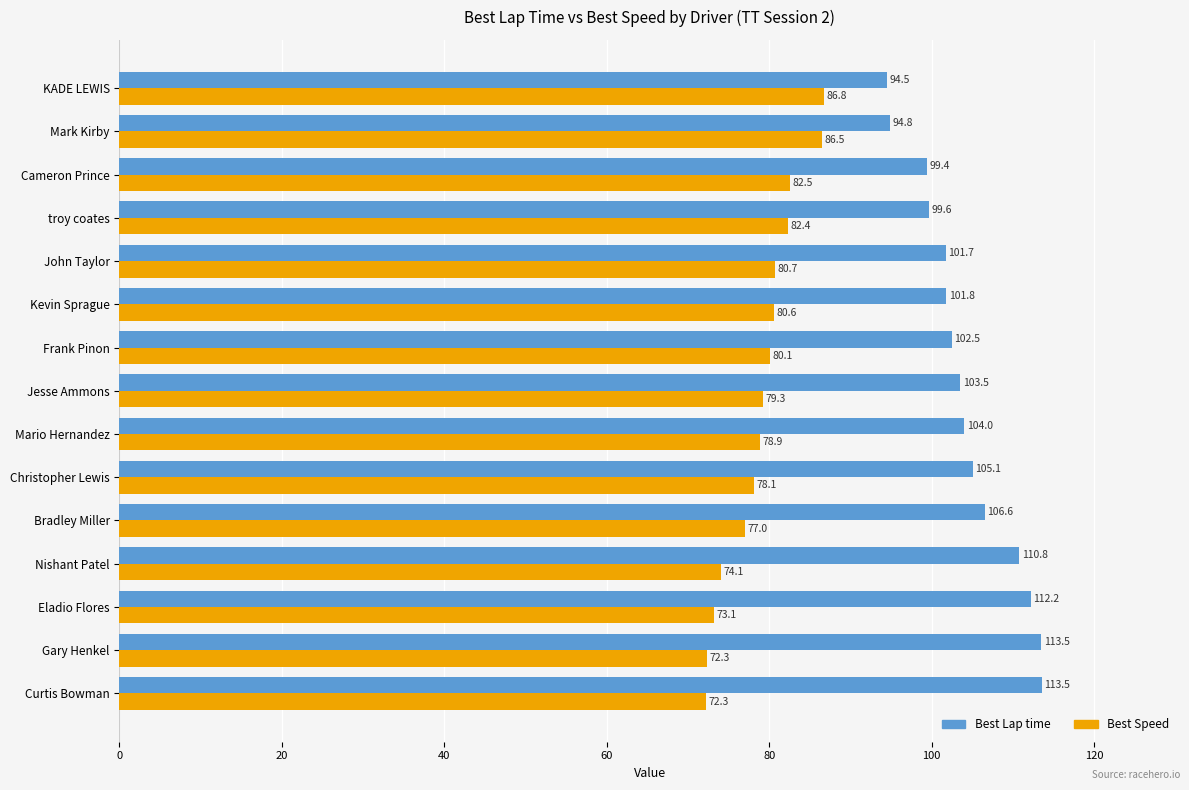

What is the sum of all Best Lap time values?

1563.5